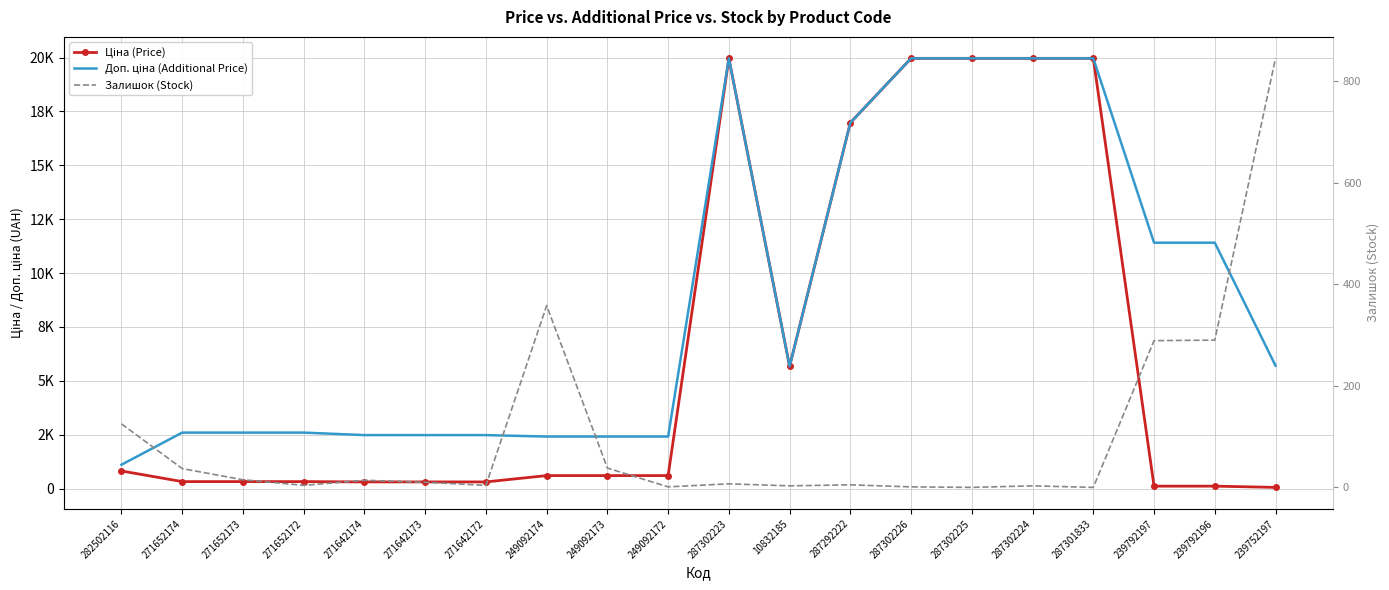

Is it true that Залишок (Stock) equals 562.4 at 239752197?

False